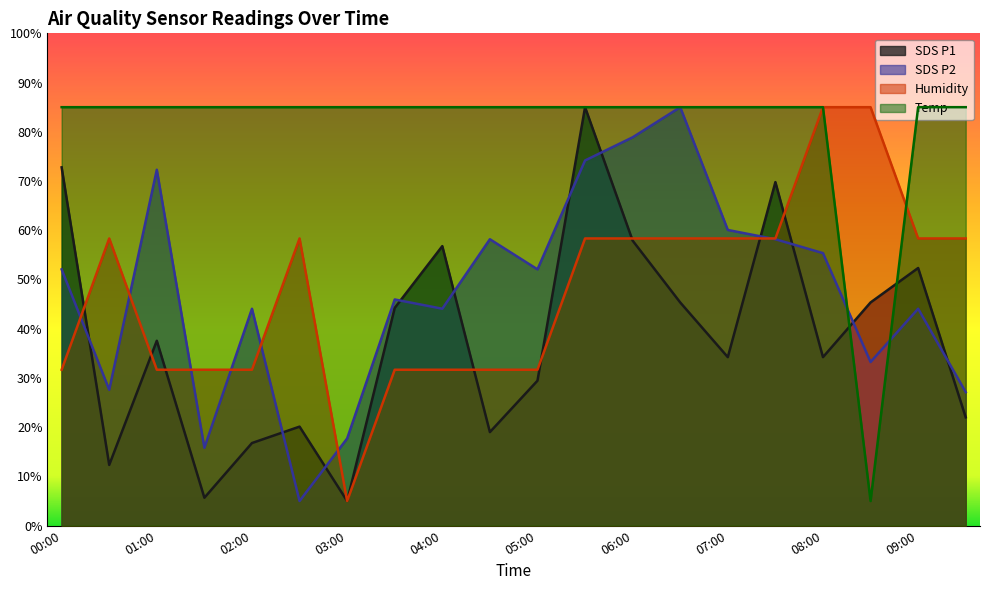

What is the lowest value of the Temp series?

5.0